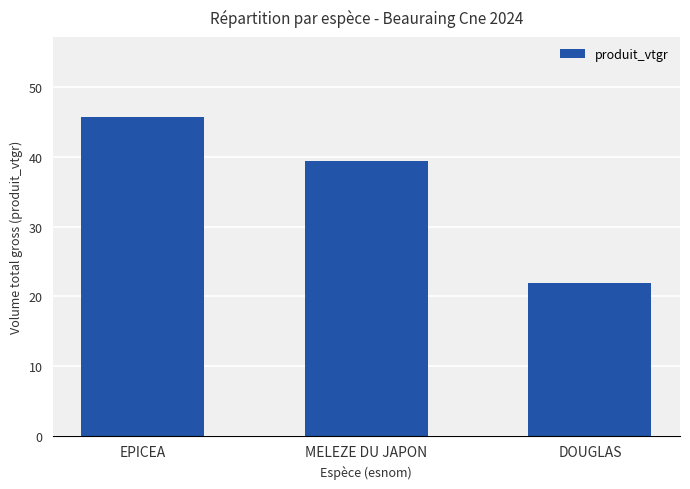

Are the bars grouped side by side (vs. stacked)?

No